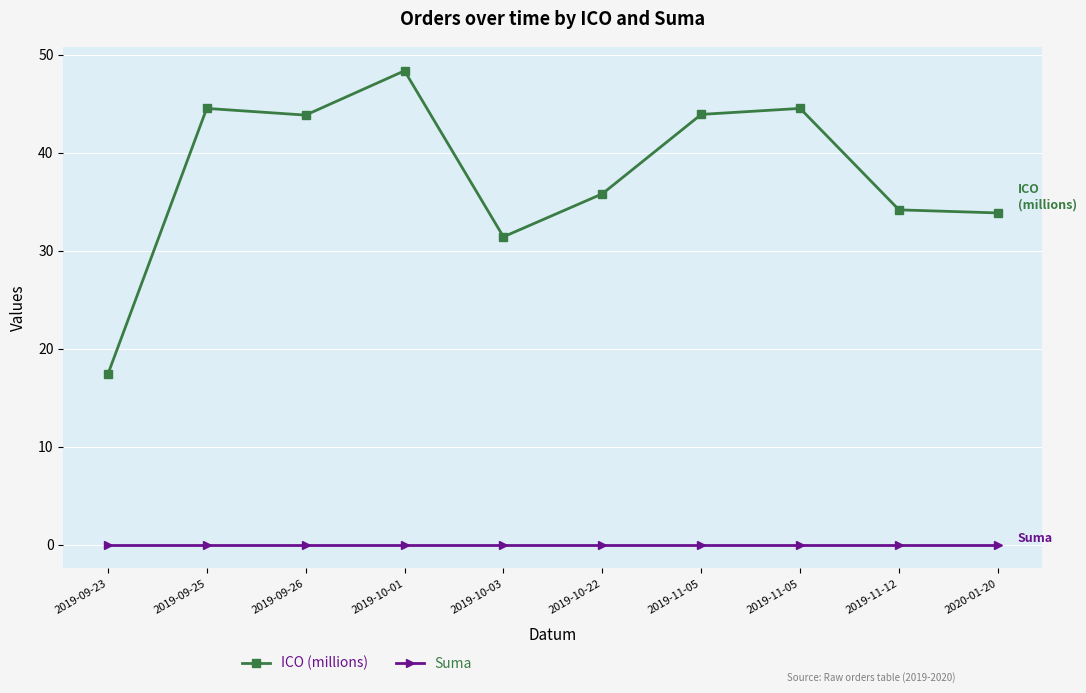

List the labels in order of Suma value, smallest first.

2019-09-23, 2019-09-25, 2019-09-26, 2019-10-01, 2019-10-03, 2019-10-22, 2019-11-05, 2019-11-05, 2019-11-12, 2020-01-20